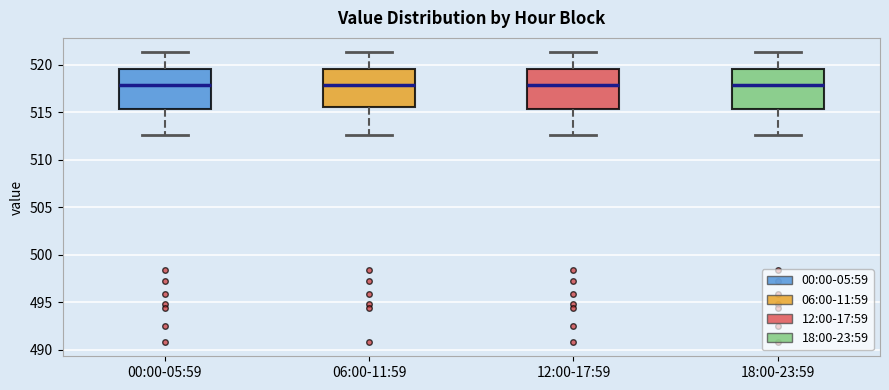

Where is the lower edge of the box for 00:00-05:59 on the y-axis? The values are not printed on the chart, so give them approximately, as read against the axis.

515.5